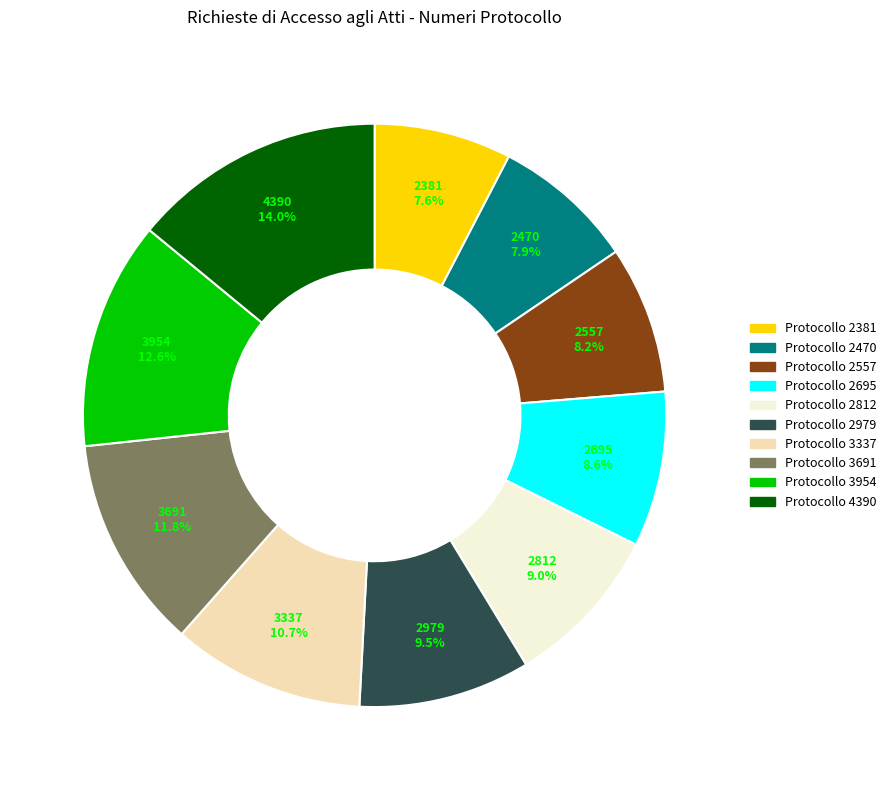

What is the ratio of the value at Protocollo 2979 to the value at Protocollo 2695?

1.1